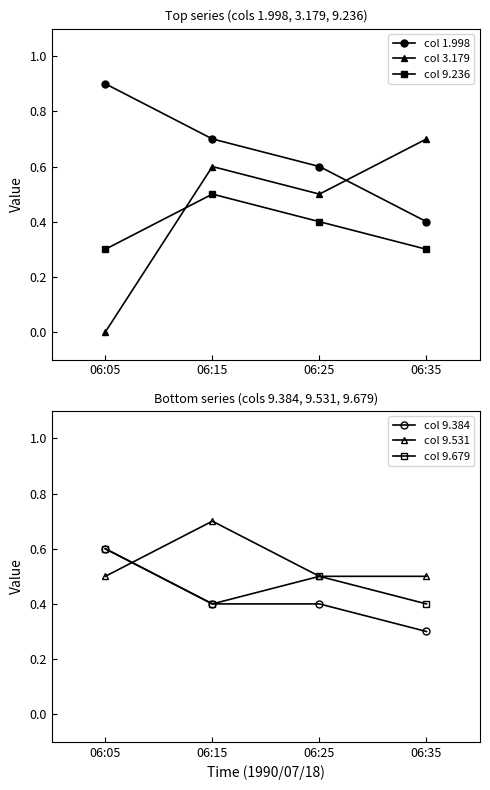

True or false: col 9.236 has a value of 0.5 at 06:05.

False